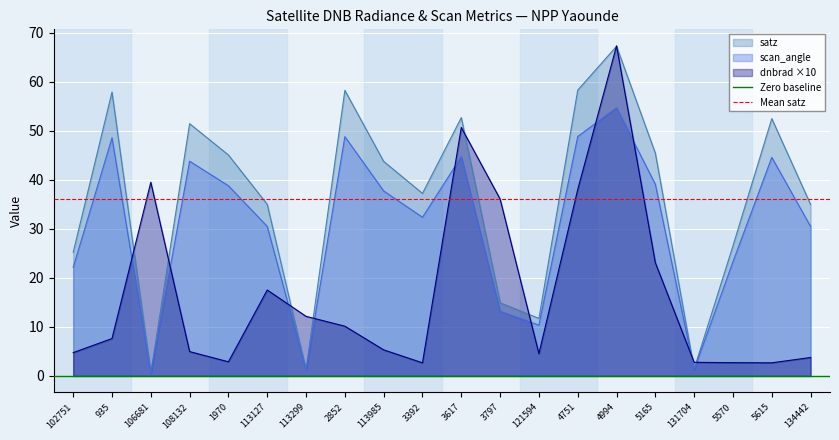

True or false: dnbrad ×10 and scan_angle cross at least once.

True